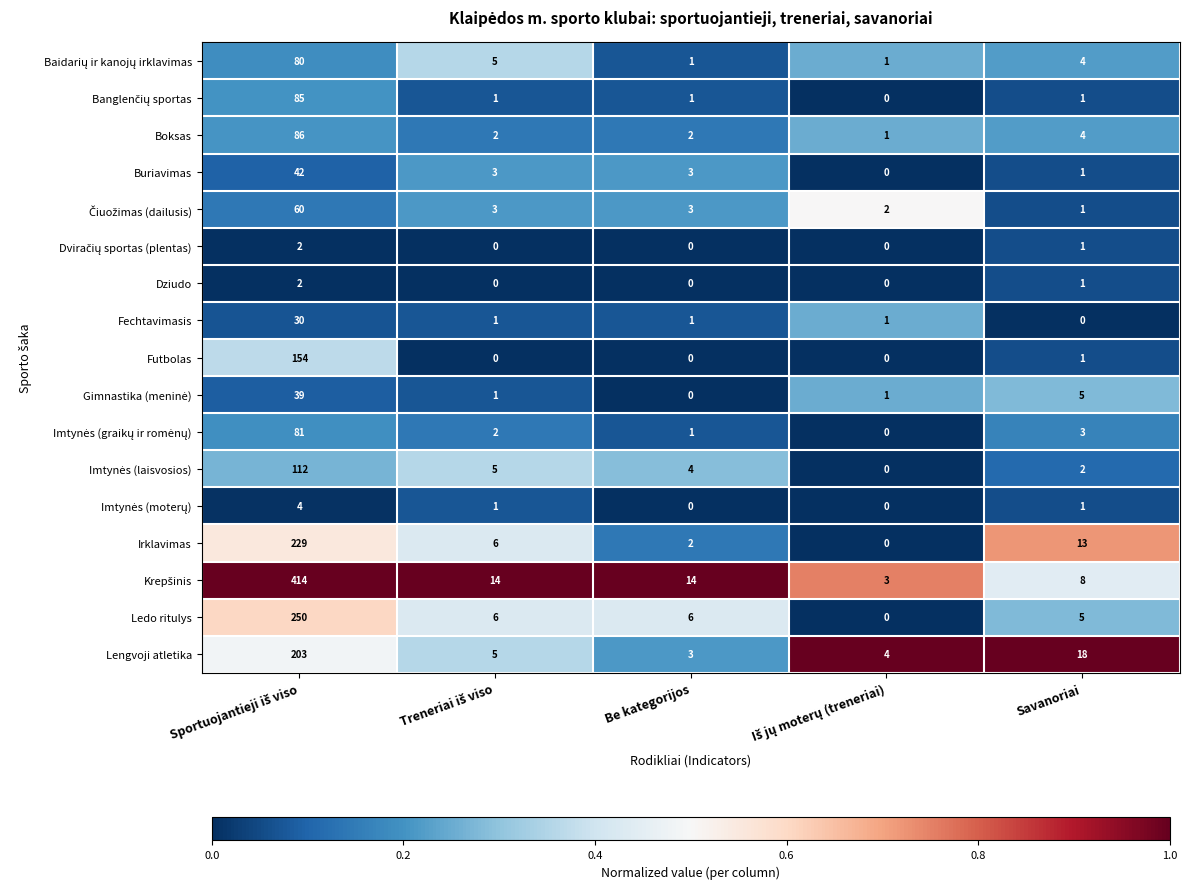

Where is Irklavimas nearest to the value 114?

Savanoriai